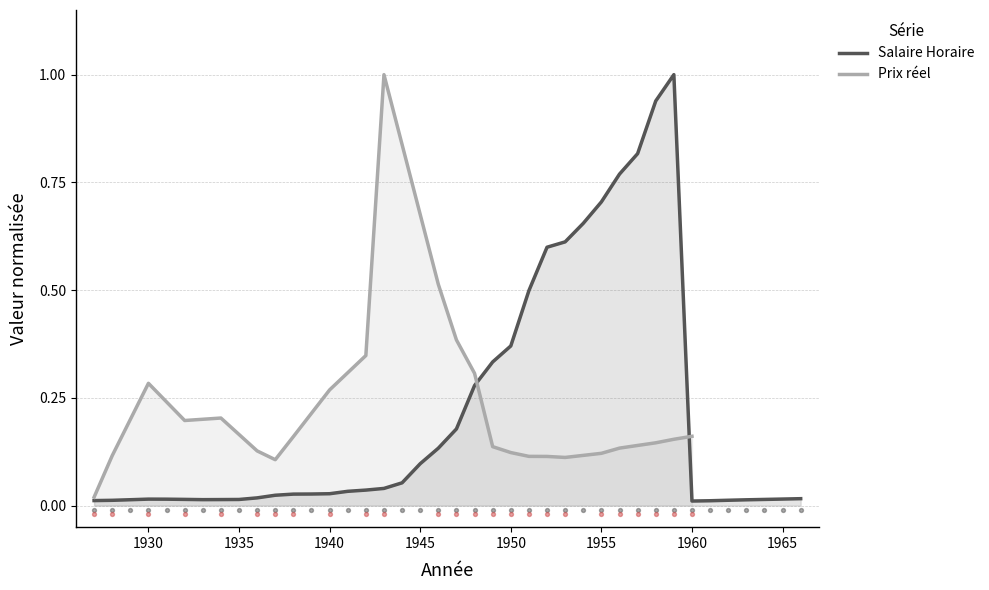

Between 1955 and 1956, which is larger?

1956